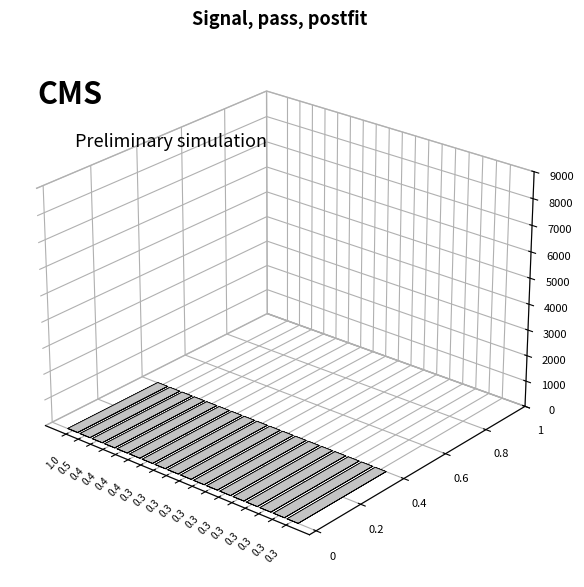

What is the value of the Count bar at the 18th from the left?

3.0